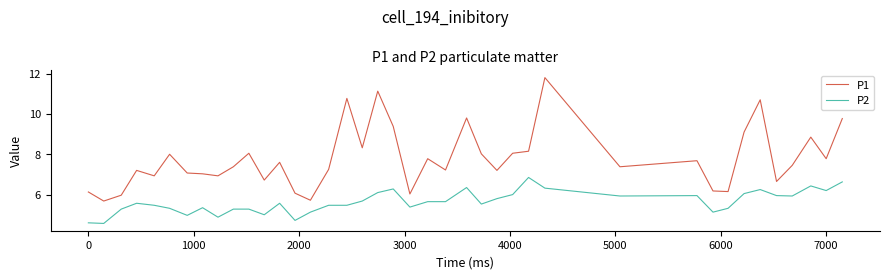

True or false: P1 has more than 2 interior local peaks.

True